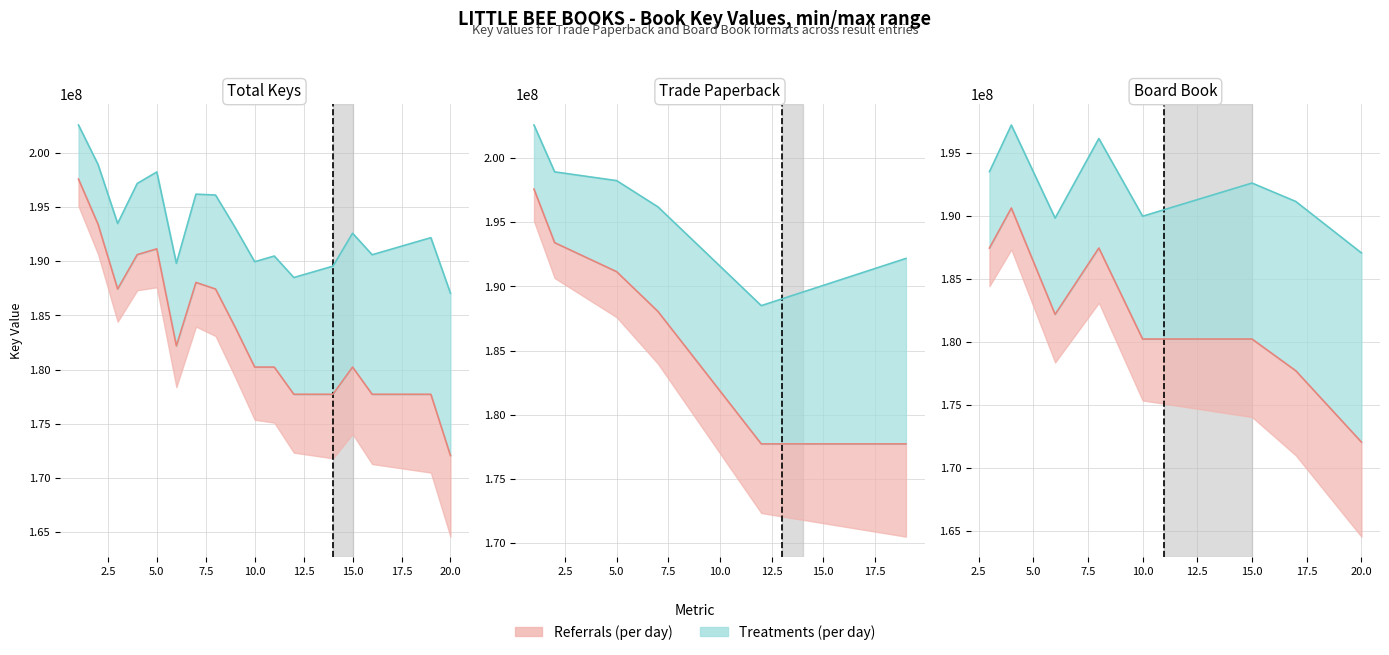

Does the chart display data point markers on the line(s)?

No